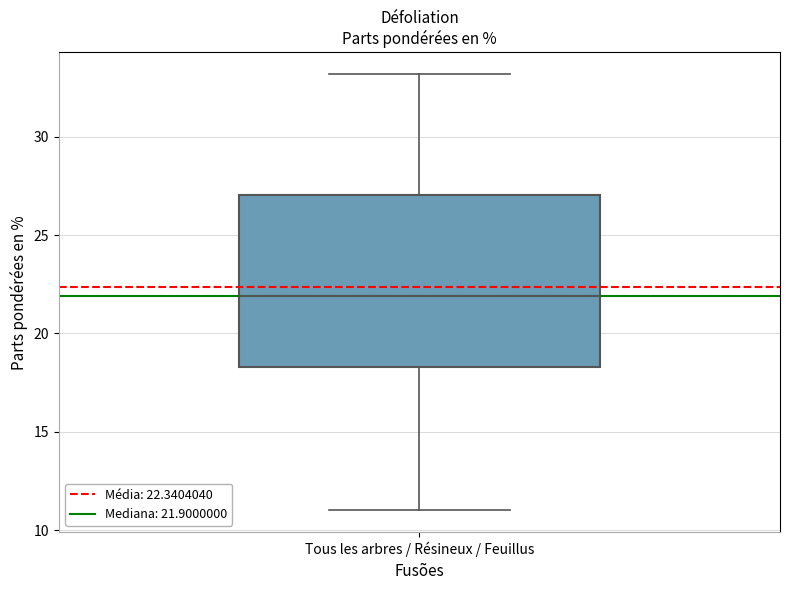

Transcribe this box plot: give where the median line is, the range the box spans, and where the two whiskers end, as read against the y-axis. The values are not printed on the chart, so give them approximately, as read against the axis.

median 22.0, box 18.5 to 27.0, whiskers 11.0 to 33.0